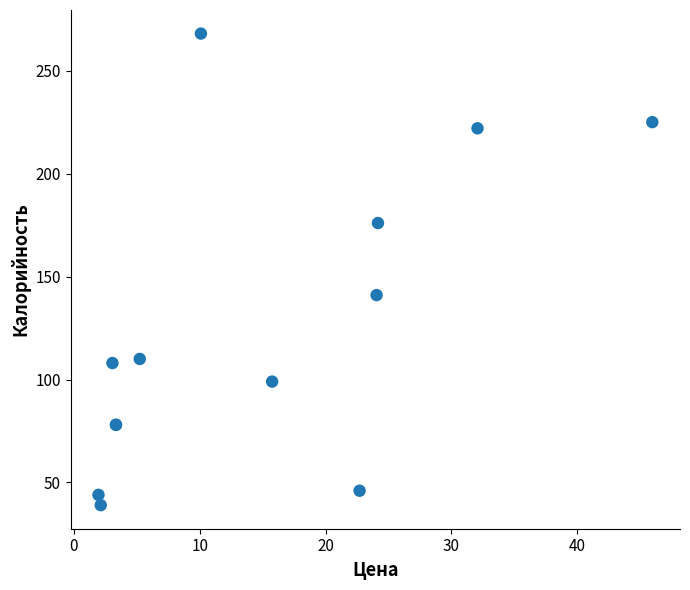

What Y value in the scatter plot is closest to 153?

141